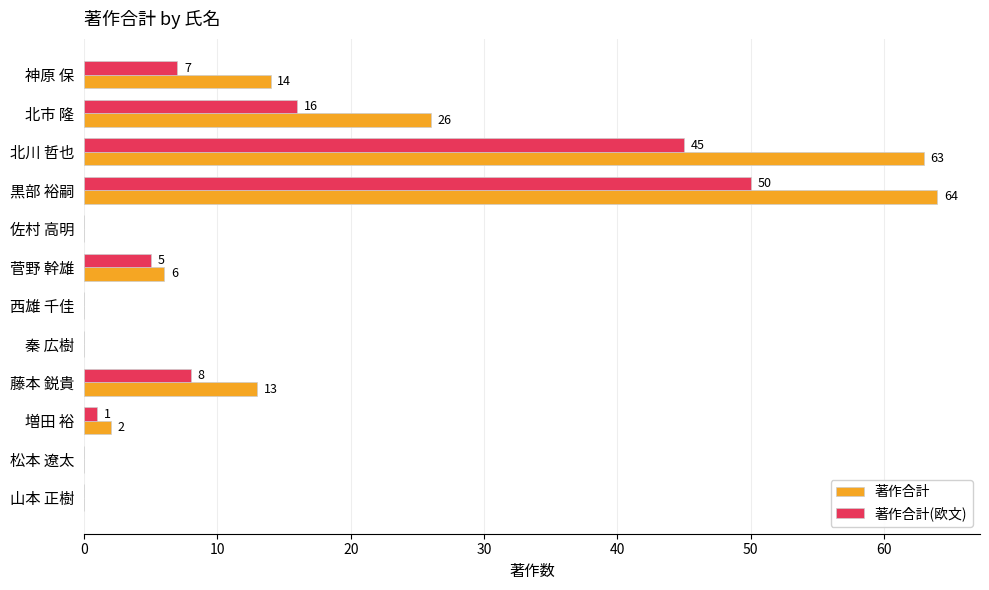

What is the sum of the 著作合計 values at 佐村 高明 and 菅野 幹雄?

6